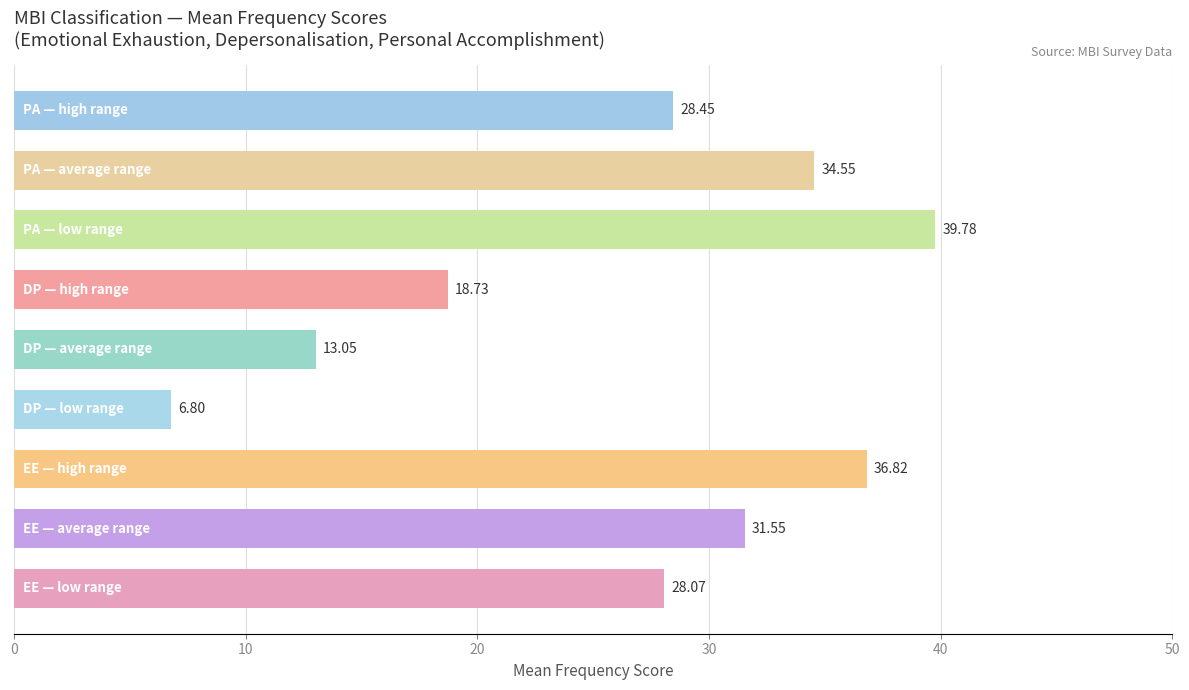

What is the sum of all values?

237.8